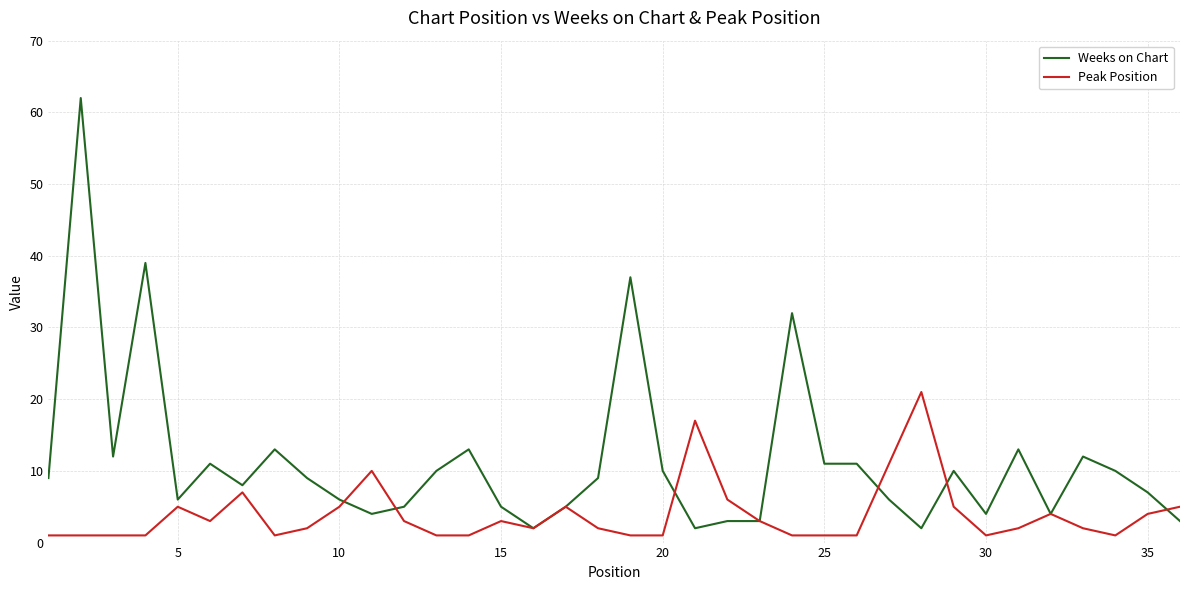

Which series has the largest total across all categories?

Weeks on Chart